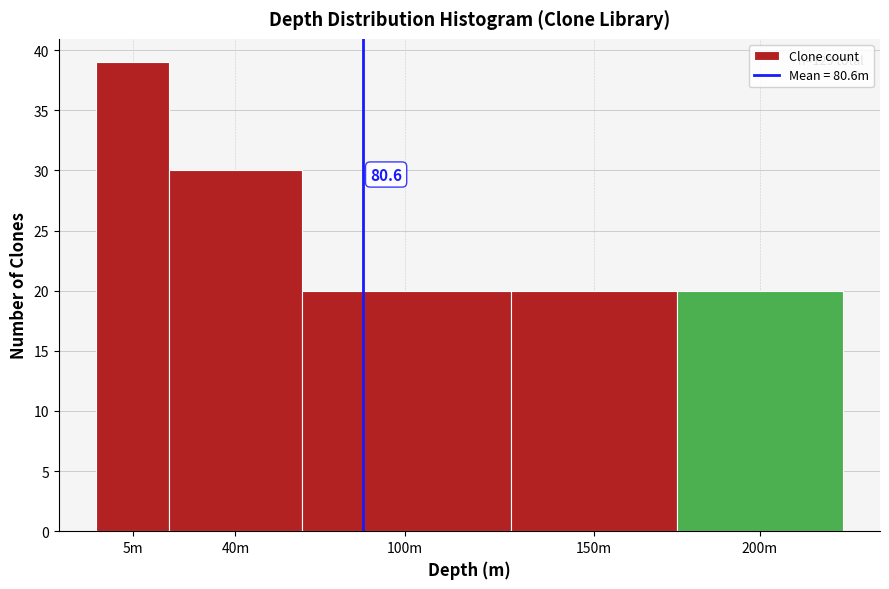

Reading right to left, list all the values displayed in this chart.

200m=20	150m=20	100m=20	40m=30	5m=39